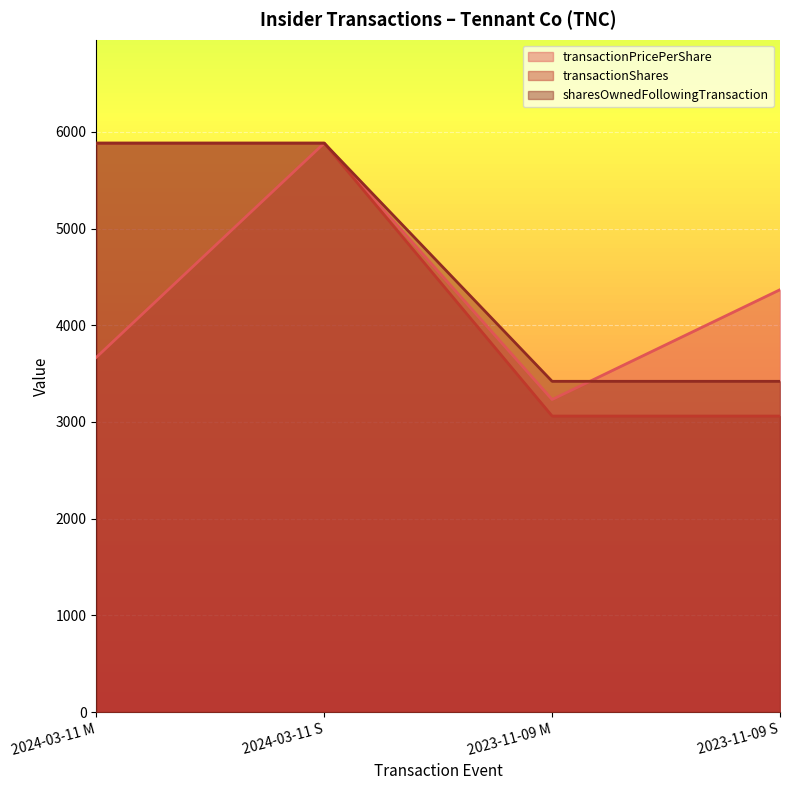

Is the value of transactionPricePerShare at 2023-11-09 M greater than the value of transactionShares at 2024-03-11 M?

No